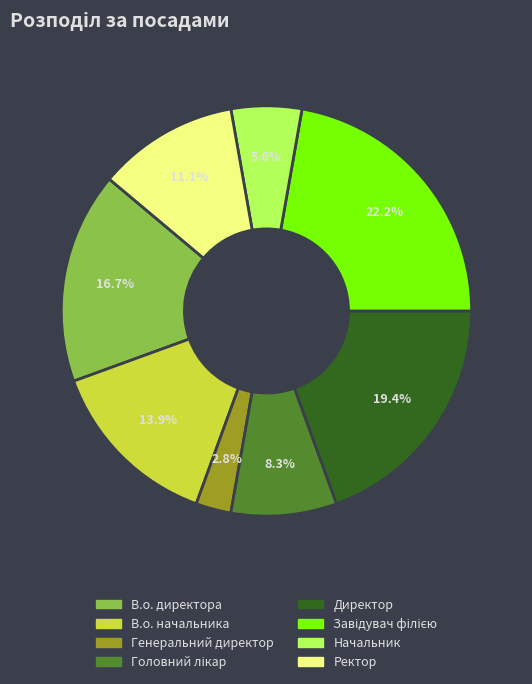

How many slices are in this pie chart?

8